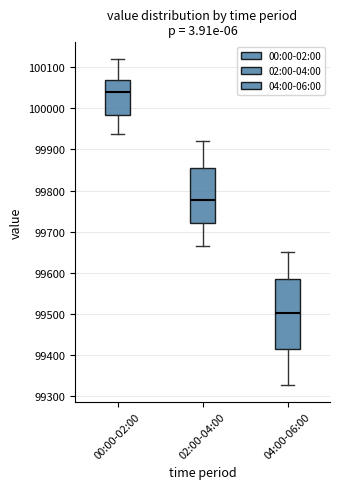

Reading left to right, transcribe this box plot: for each box, give where its median line is, the range the box spans, and where its two whiskers end, as read against the y-axis. The values are not printed on the chart, so give them approximately, as read against the axis.

00:00-02:00: median 100040, box 99980 to 100070, whiskers 99940 to 100120
02:00-04:00: median 99780, box 99720 to 99860, whiskers 99660 to 99920
04:00-06:00: median 99500, box 99410 to 99590, whiskers 99330 to 99650